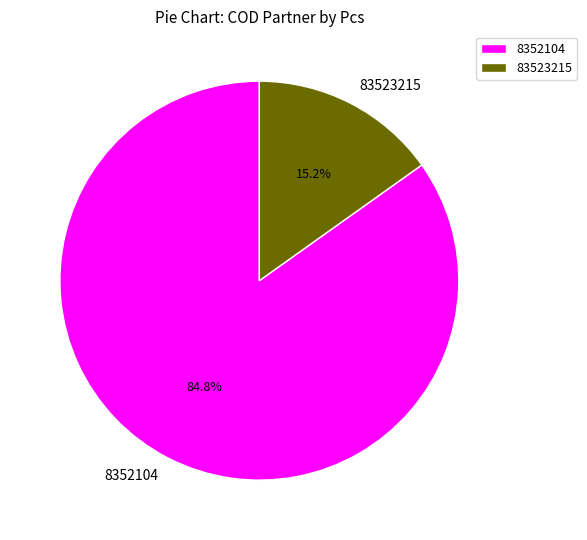

What is the smallest slice in the pie chart?

83523215